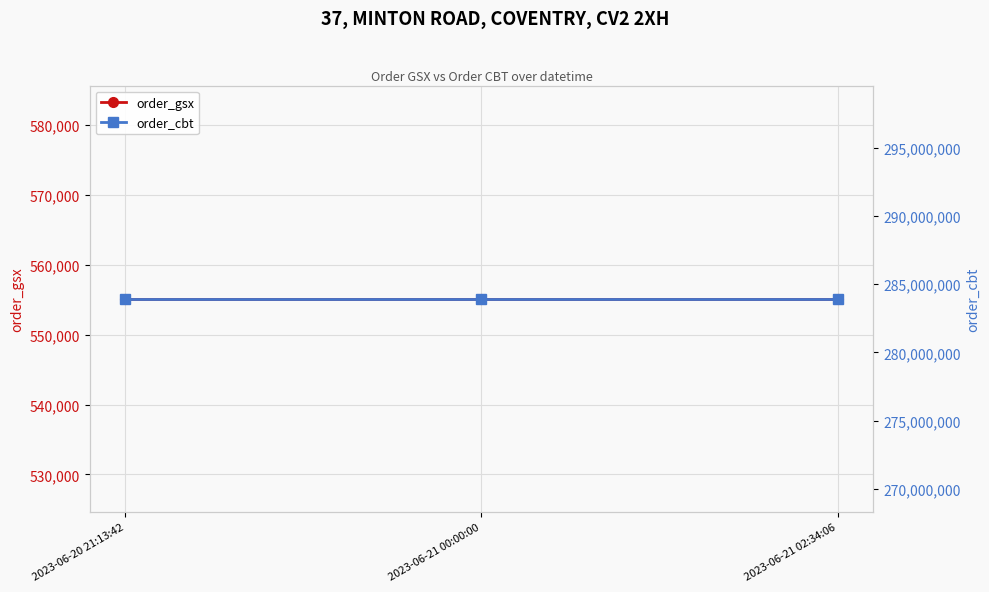

Which series changed the most between 2023-06-21 00:00:00 and 2023-06-21 02:34:06?

order_gsx